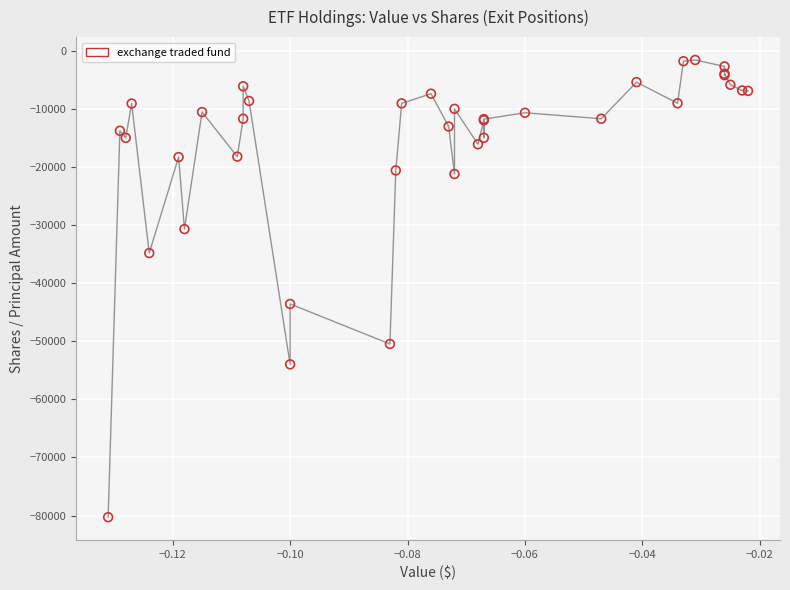

What Y value in the scatter plot is closest to -40916?

-43567